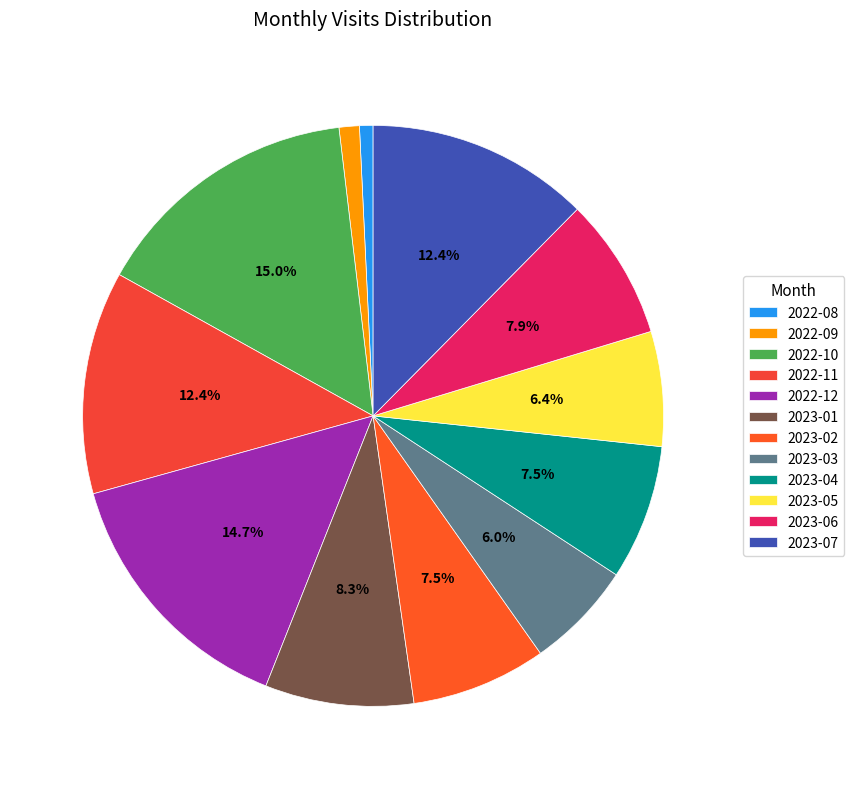

Count the number of slices in the pie.

12